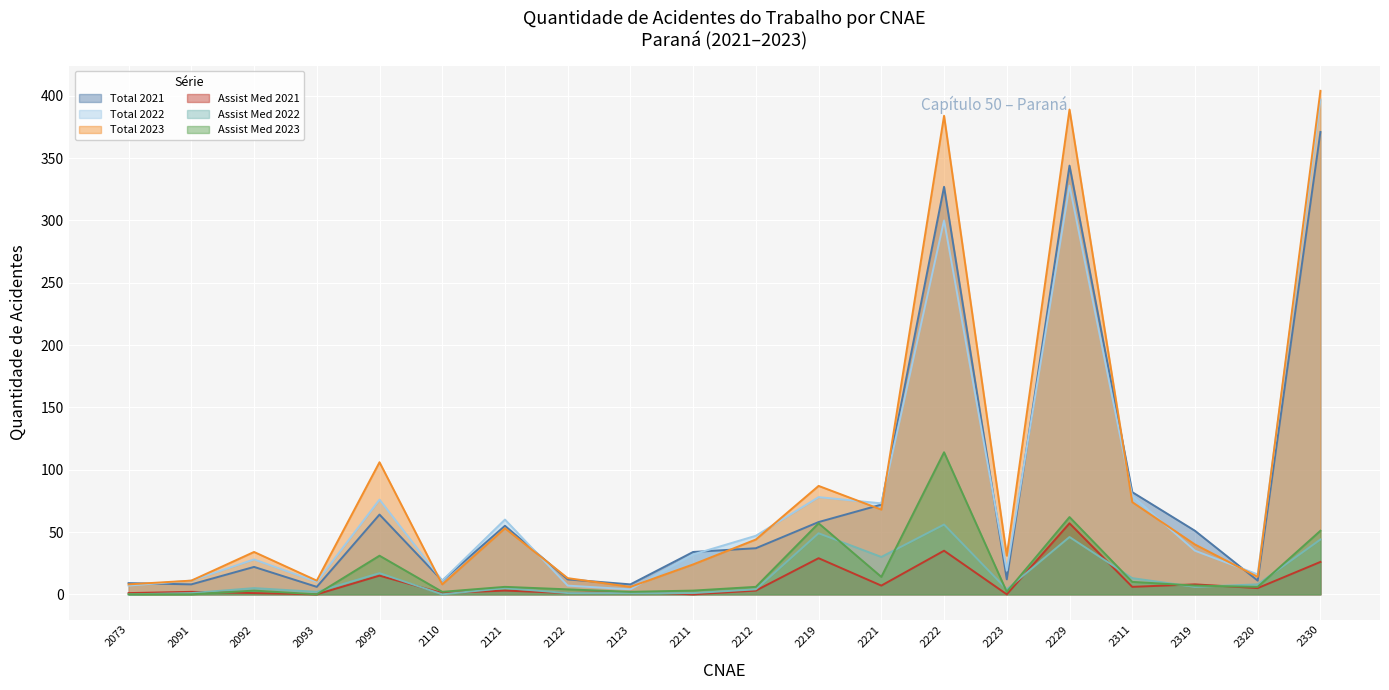

In Total 2022, how many points are higher than both neighbors (excluding endpoints)?

6